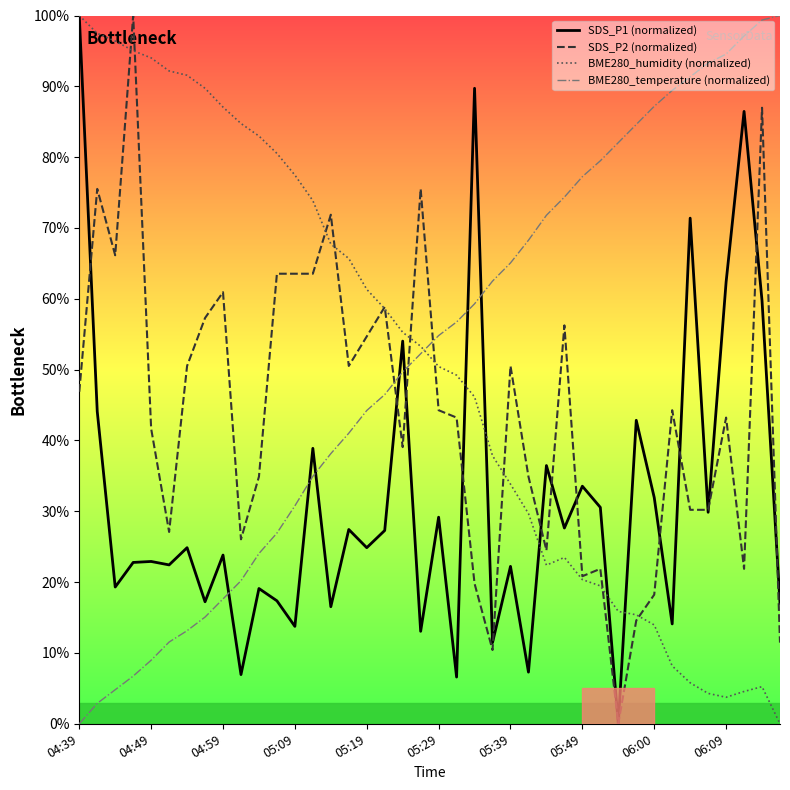

What is the greatest value displayed?

100.0